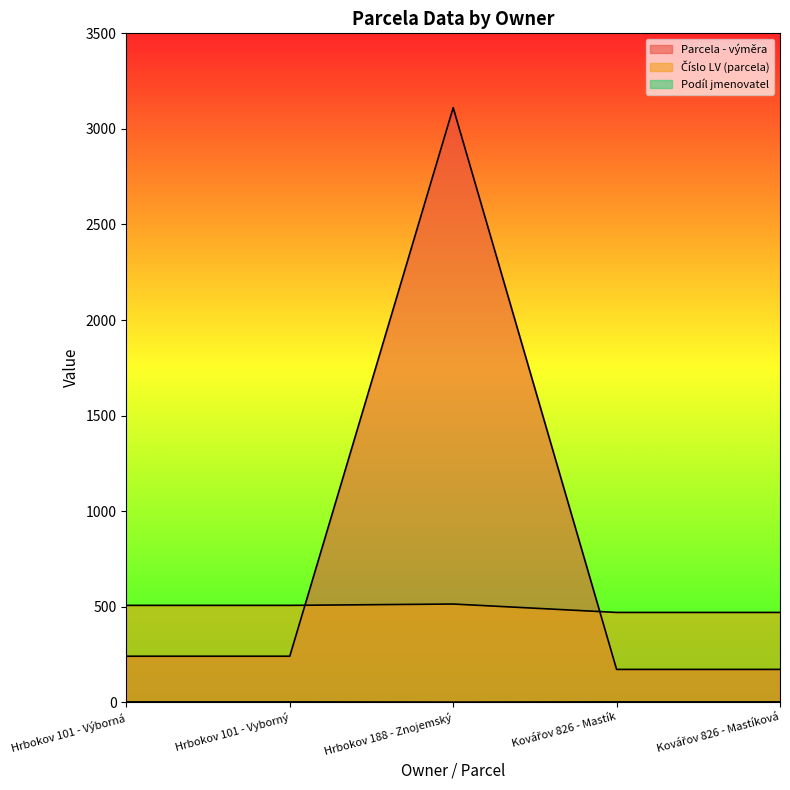

How many lines are shown in the chart?

3